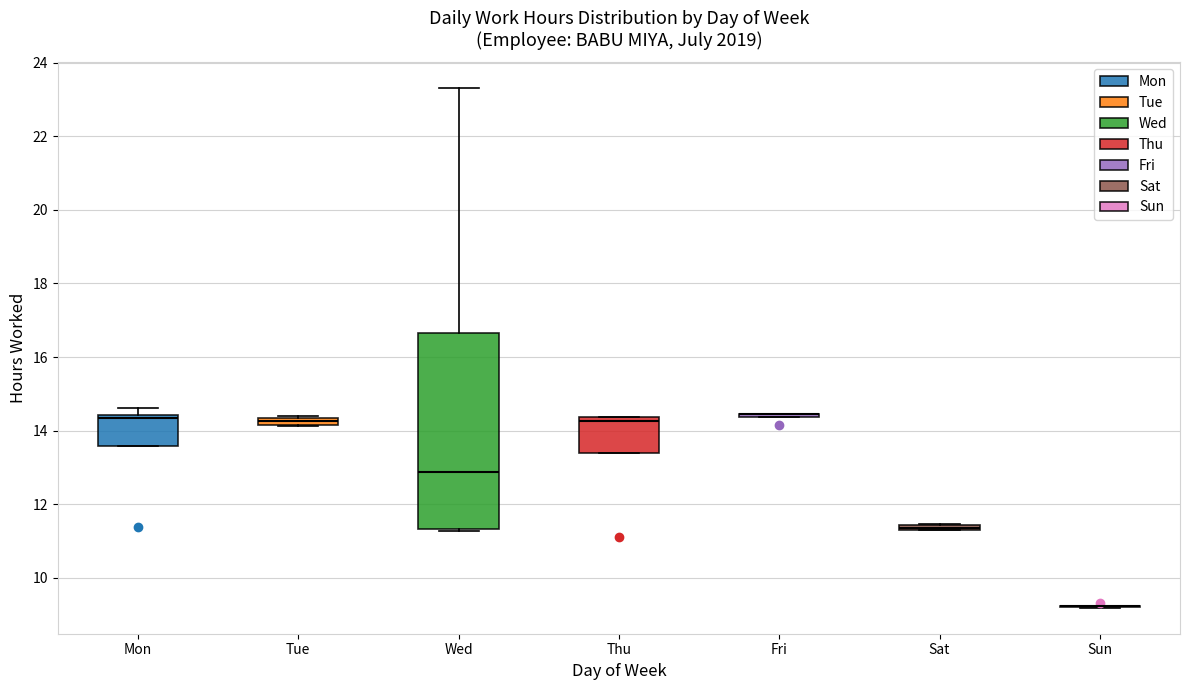

Where is the upper edge of the box for Sat on the y-axis? The values are not printed on the chart, so give them approximately, as read against the axis.

11.4